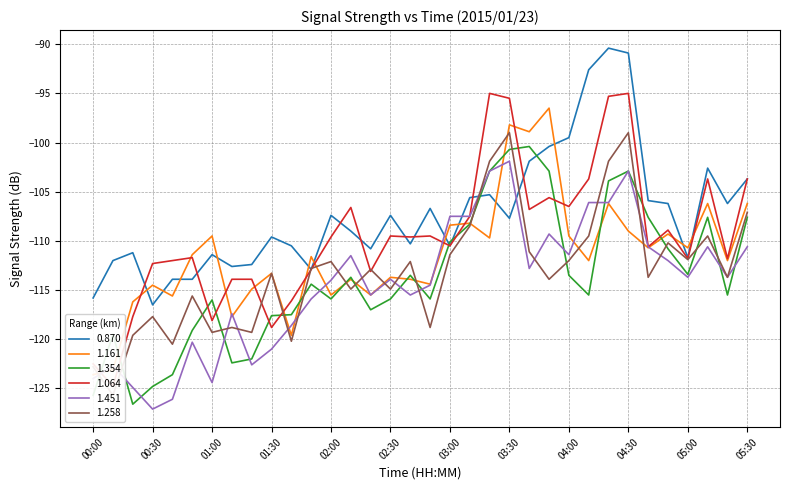

What is the minimum value for 0.870?

-116.5